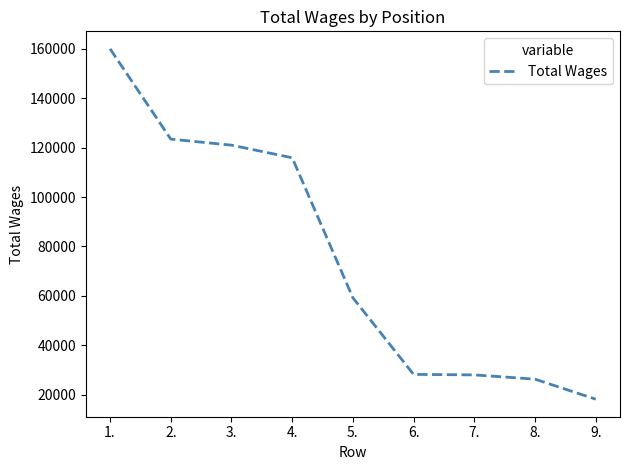

What is the change in value from 1. to 4.?

-44076